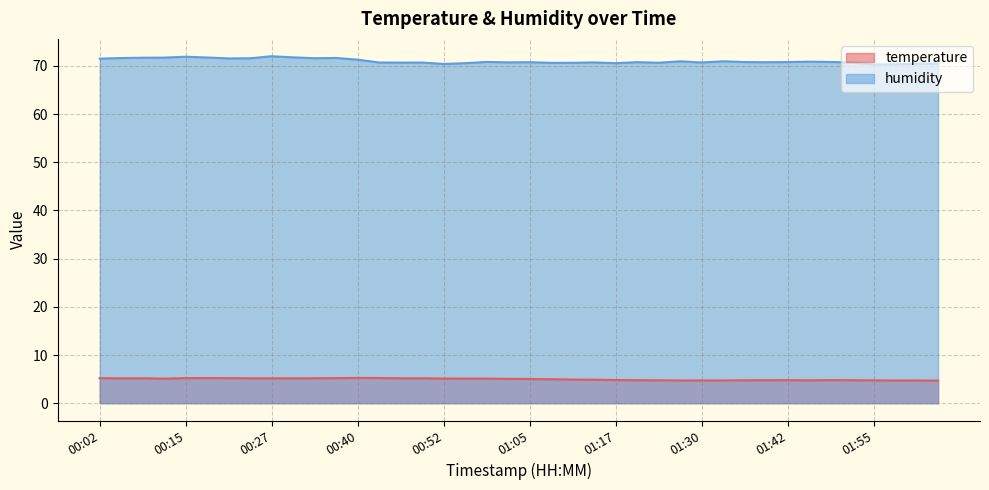

In humidity, how many points are lower than both neighbors (excluding endpoints)?

11